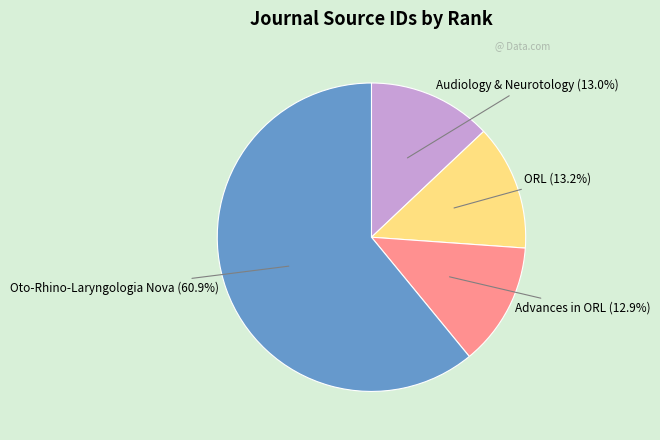

Is there any slice that represents more than half of the pie?

Yes